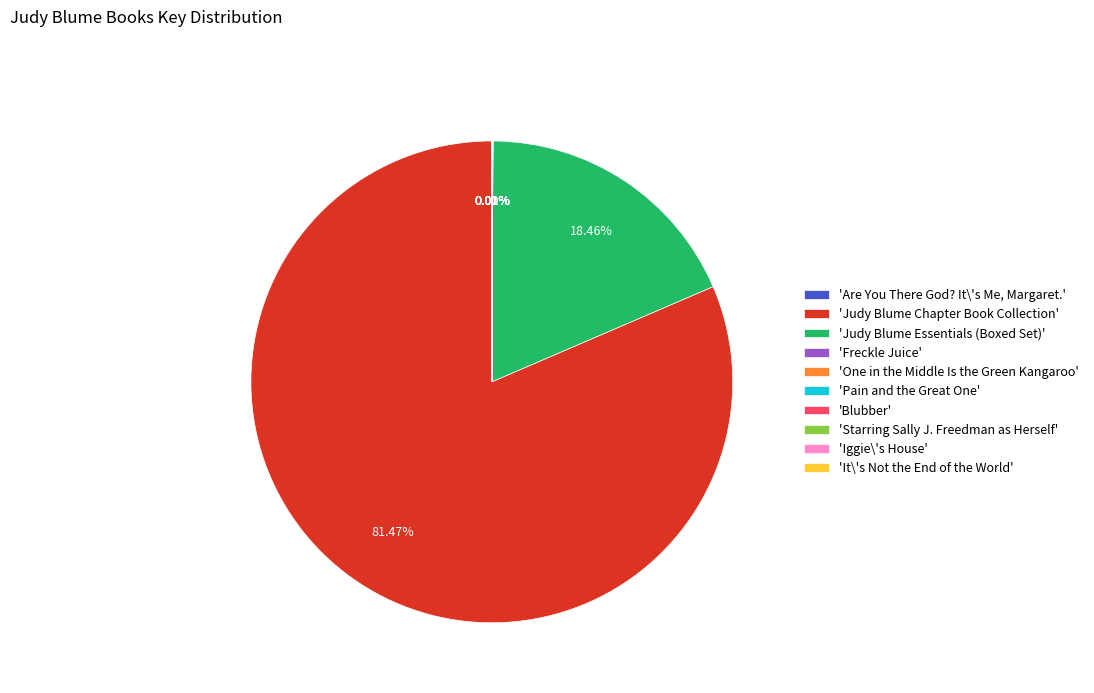

Which slice represents more than half of the pie?

'Judy Blume Chapter Book Collection'